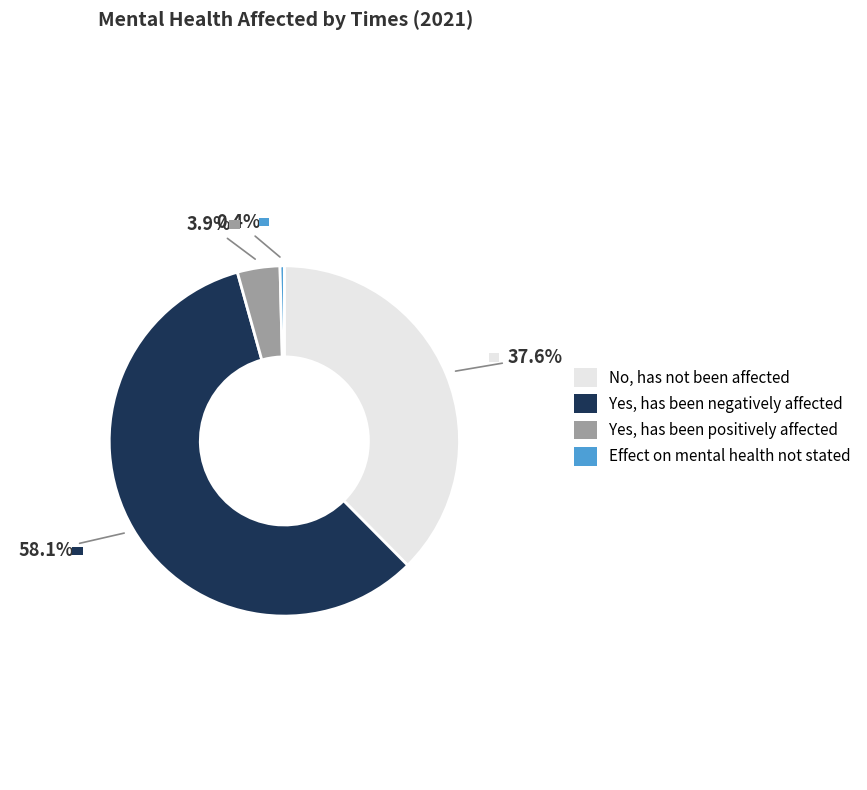

Is there any slice that represents more than half of the pie?

Yes